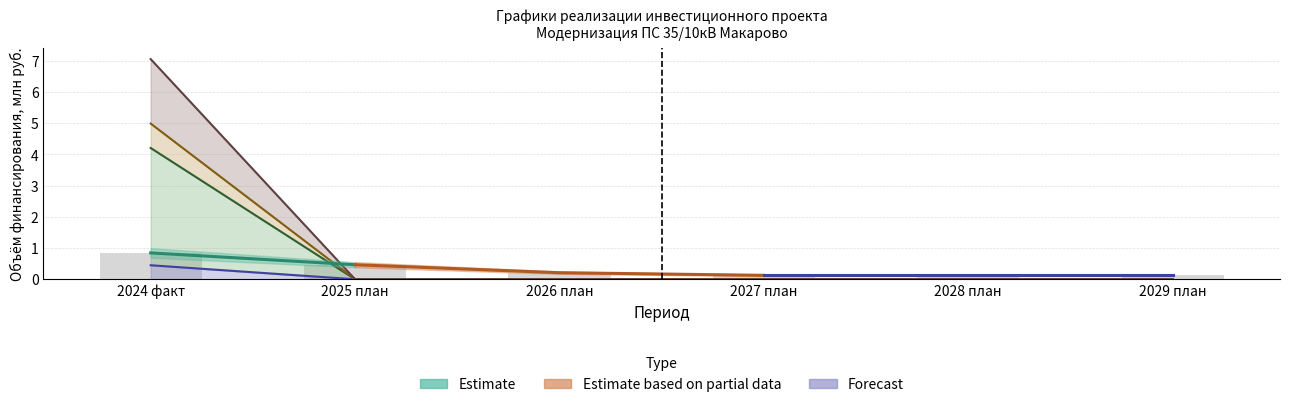

Are the bars horizontal?

No